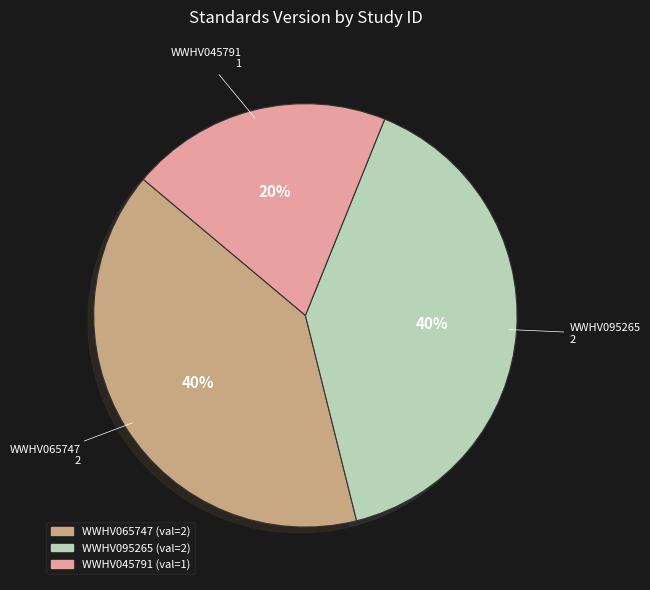

Count the number of slices in the pie.

3